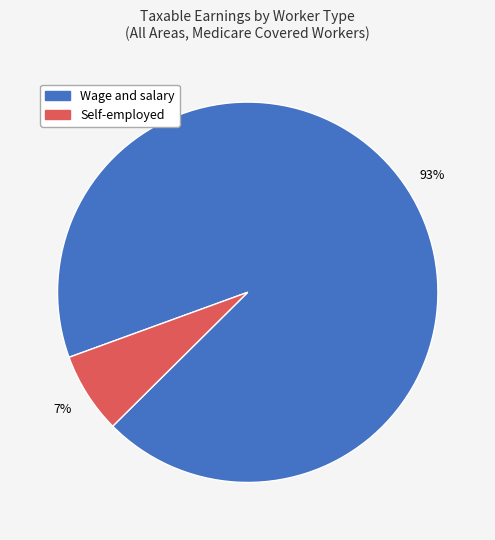

Is it true that Wage and salary is 85% of the pie?

False